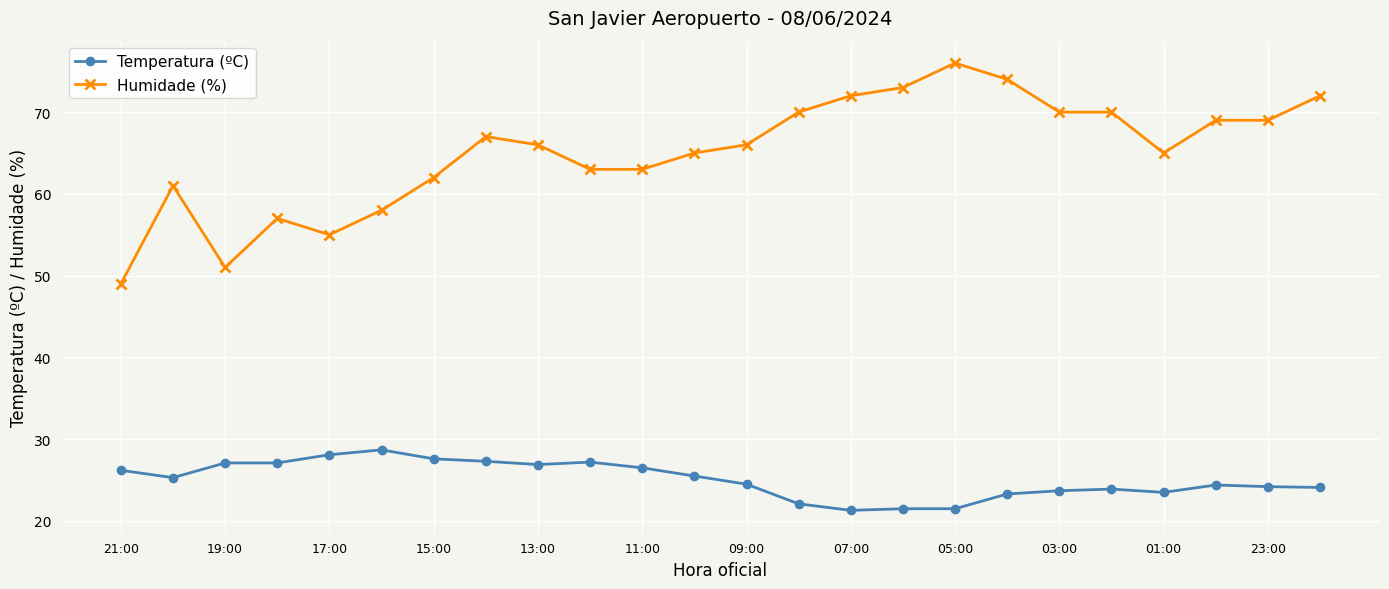

True or false: Humidade (%) has more than 2 interior local peaks.

True